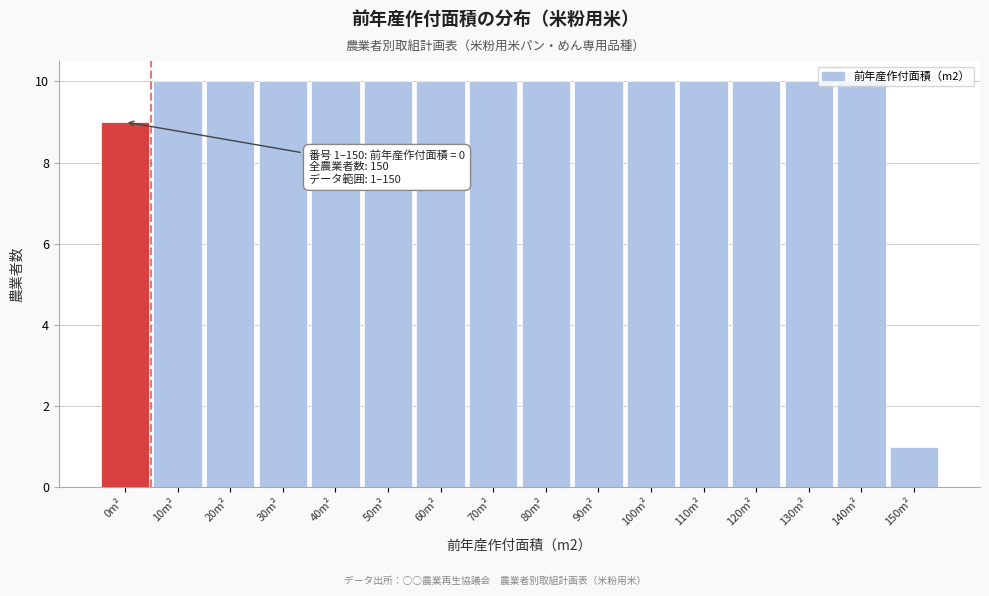

Which category has the lowest value across all series?

150m²